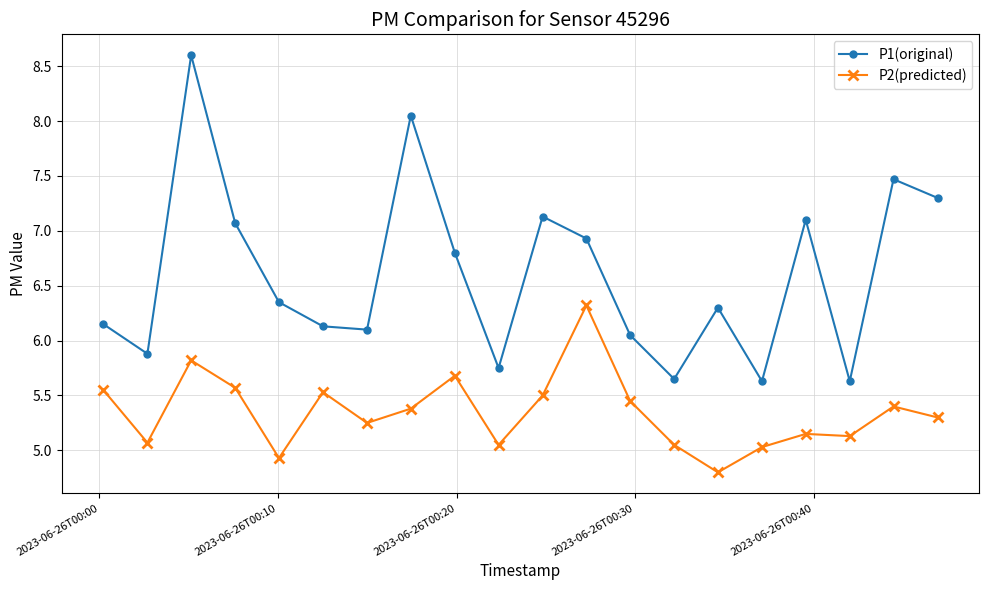

What is the maximum value shown in the chart?

8.6